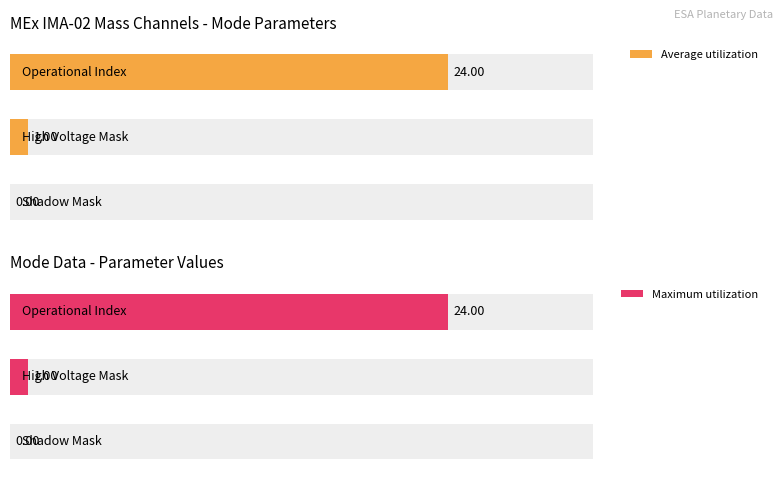

The value of Average utilization at 1 is 0.9. True or false?

False